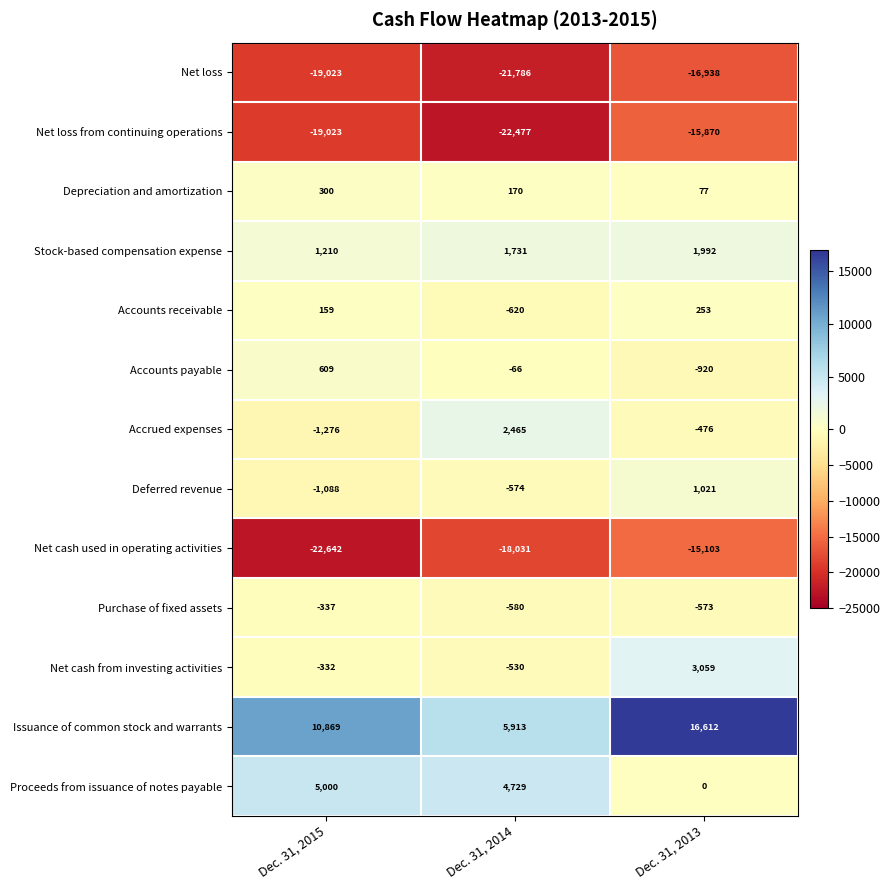

Rank the series by their maximum value, from highest to lowest.

Issuance of common stock and warrants, Proceeds from issuance of notes payable, Net cash from investing activities, Accrued expenses, Stock-based compensation expense, Deferred revenue, Accounts payable, Depreciation and amortization, Accounts receivable, Purchase of fixed assets, Net cash used in operating activities, Net loss from continuing operations, Net loss